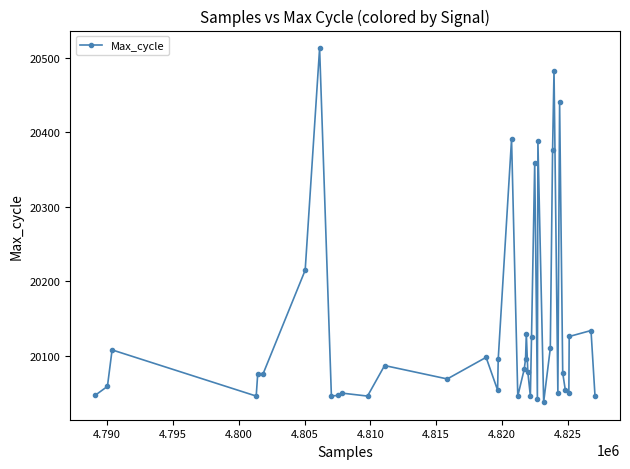

What is the value of the 32nd point from the left?

20483